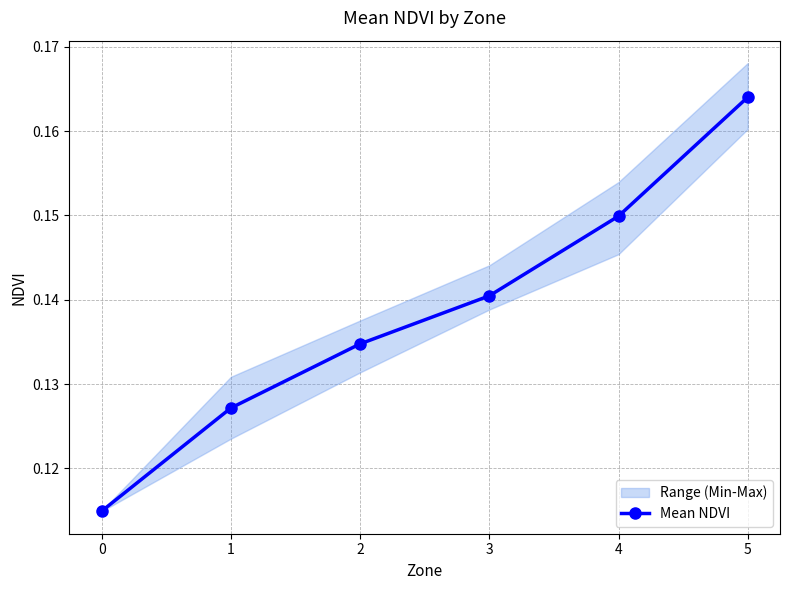

True or false: there are more than 2 points higher than both neighbors.

False